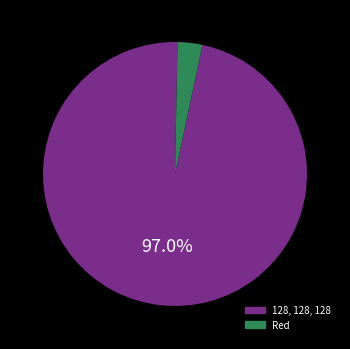

Is it true that 128, 128, 128 is 97% of the pie?

True